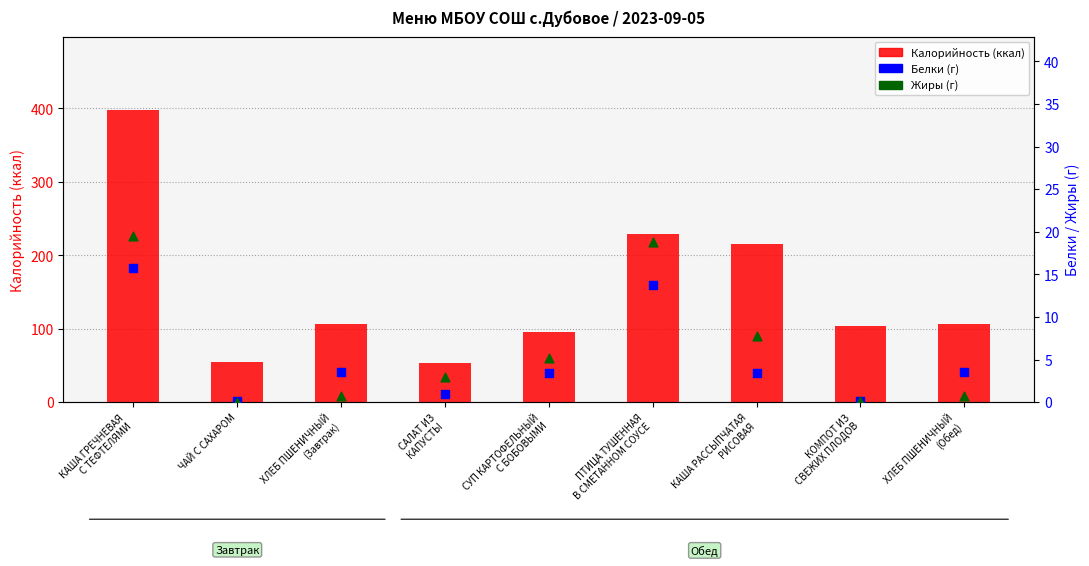

Which series contains the highest Y value?

Калорийность (ккал)